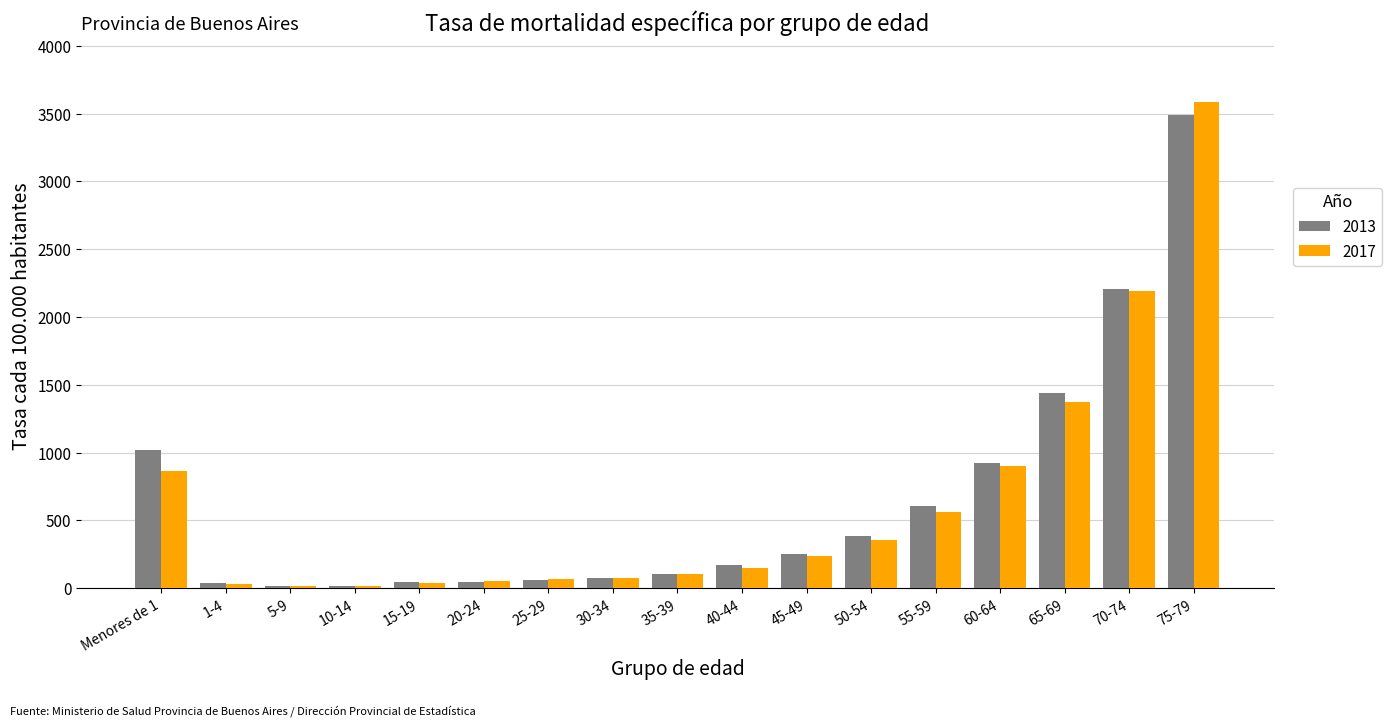

Count the number of data series in this chart.

2